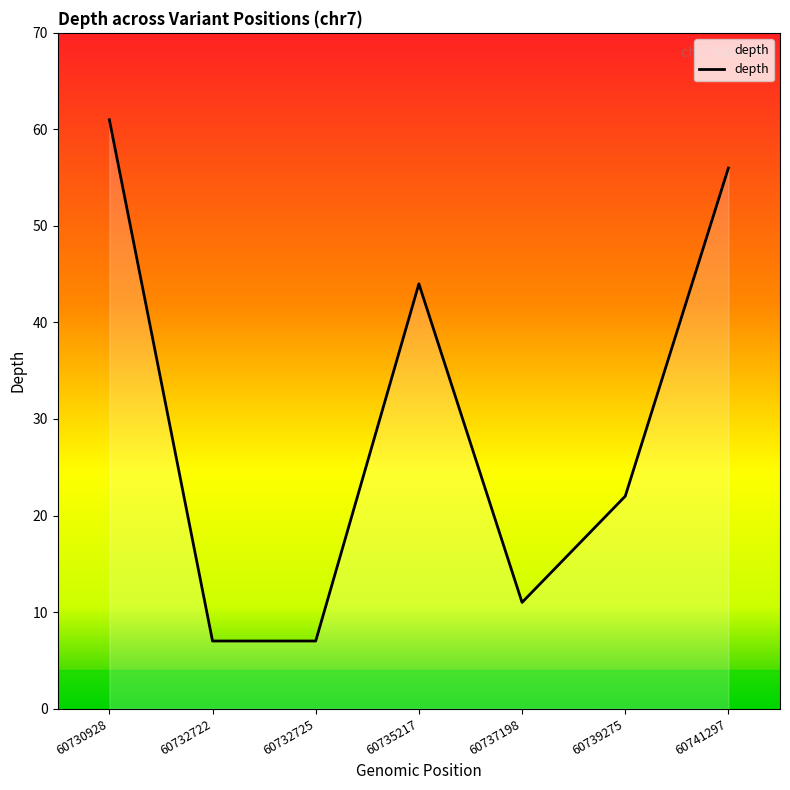

Approximately how many times larger is the value at 60732725 compared to 60730928?

0.1